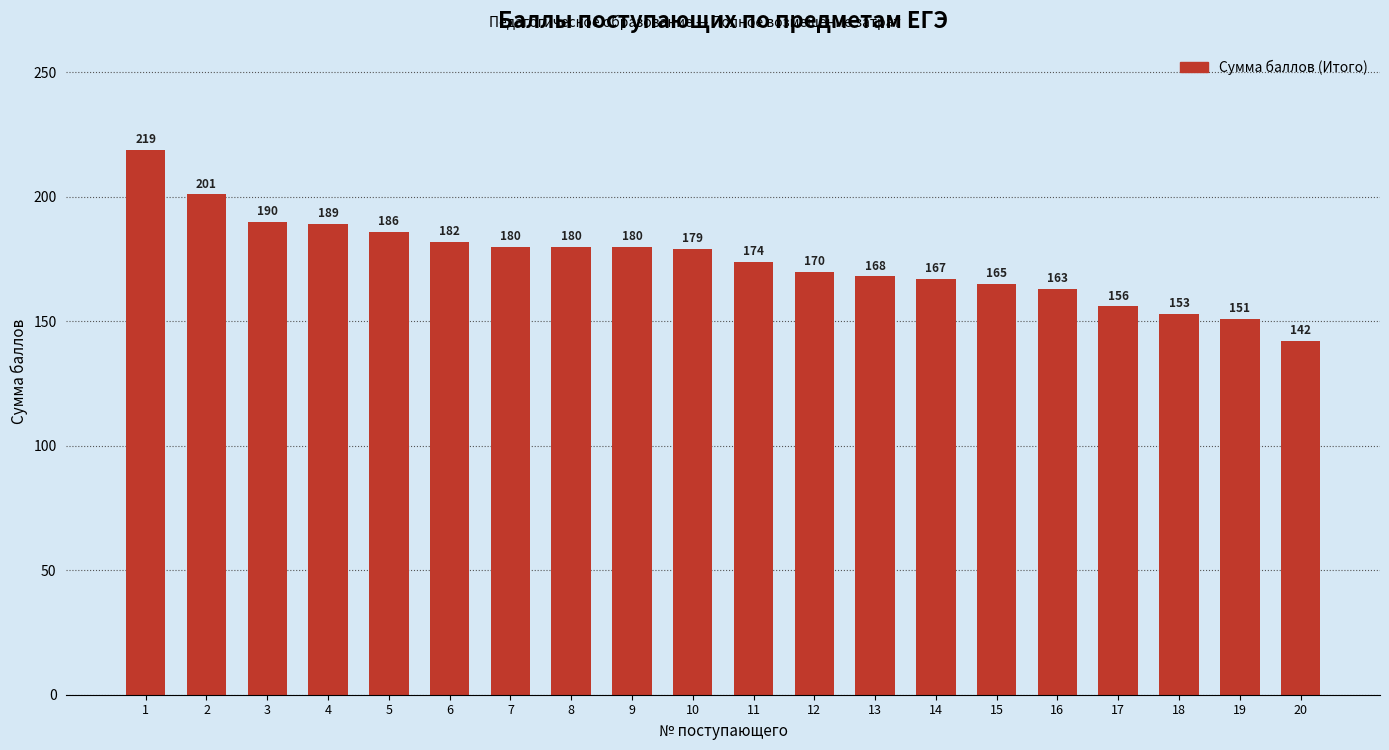

Approximately how many times larger is the value at 3 compared to 8?

1.1